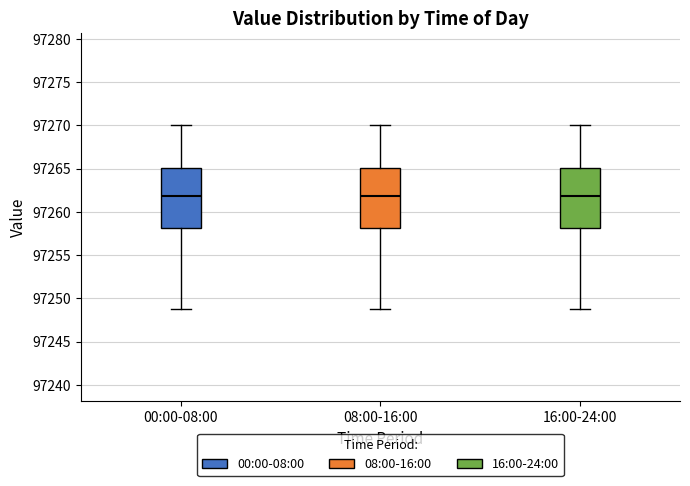

Where does the upper whisker of the box for 00:00-08:00 end on the y-axis? The values are not printed on the chart, so give them approximately, as read against the axis.

97270